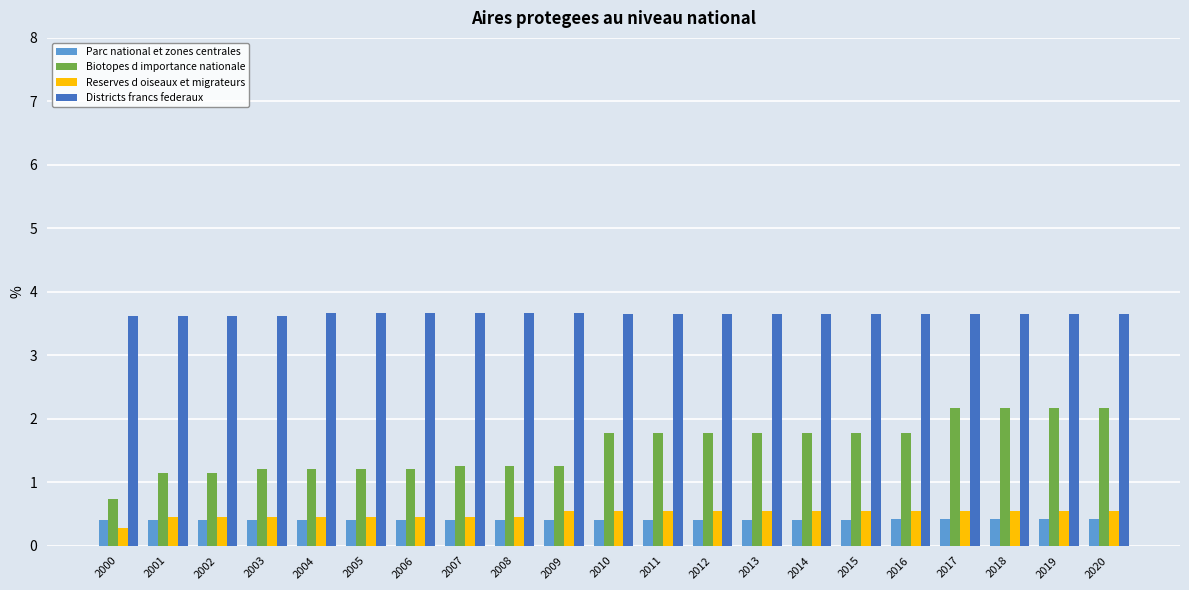

Which series changed the most between 2009 and 2018?

Biotopes d importance nationale